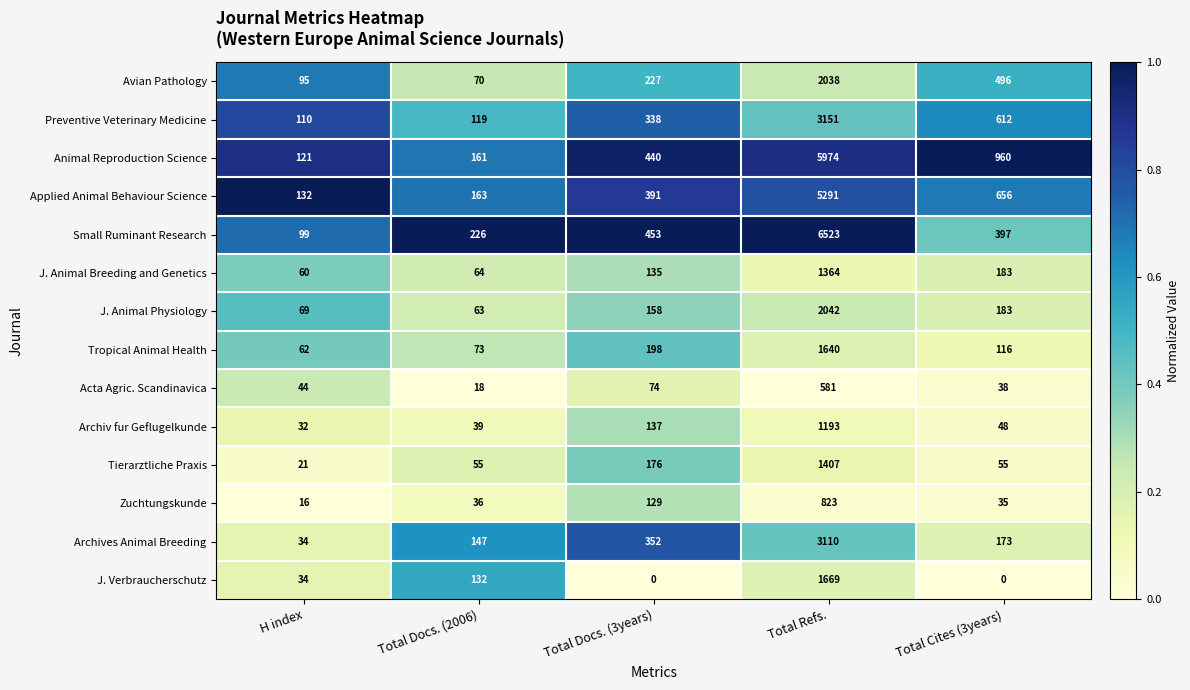

At how many categories does at least one series exceed 0?

5